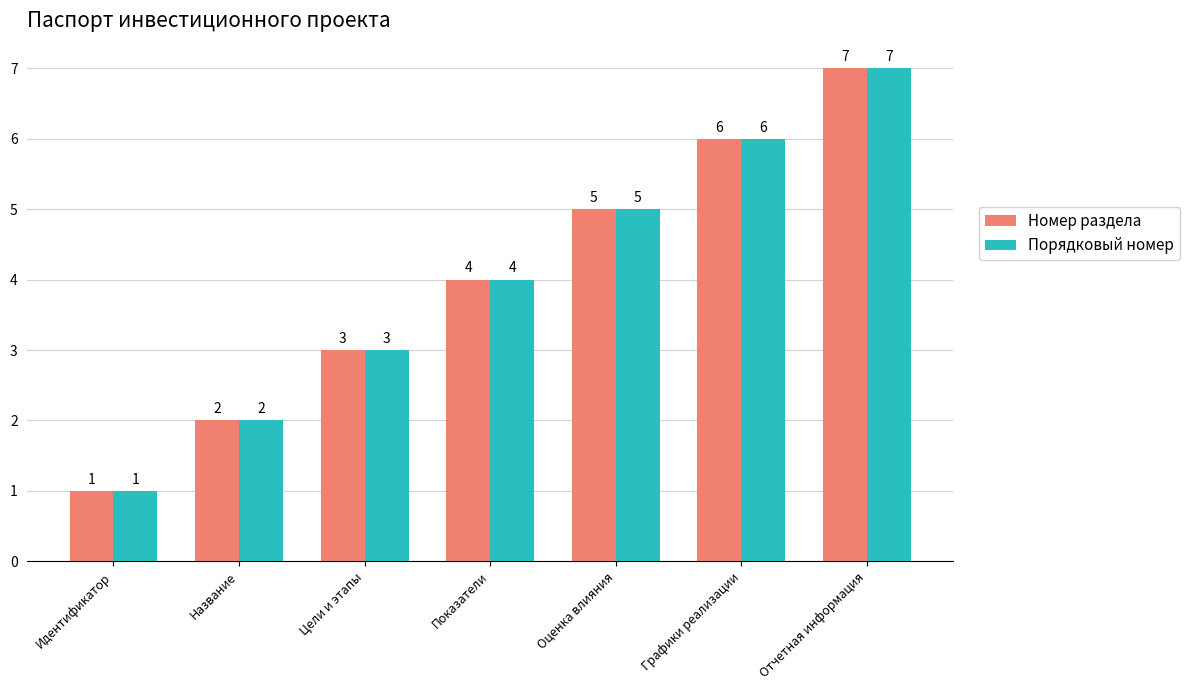

What is the difference between the maximum and minimum values in the Номер раздела series?

6